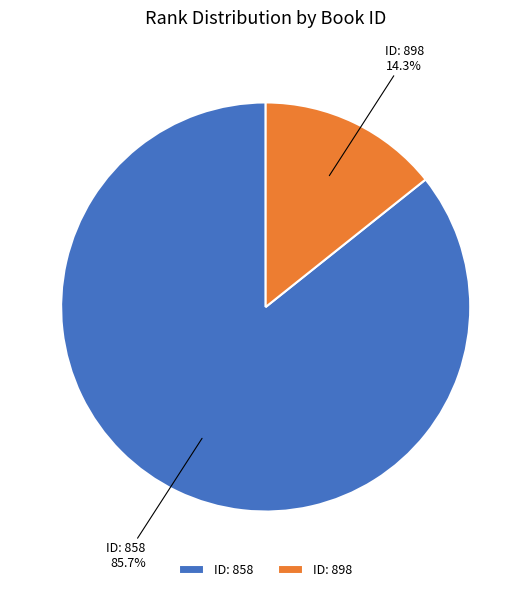

How many segments does this pie chart have?

2